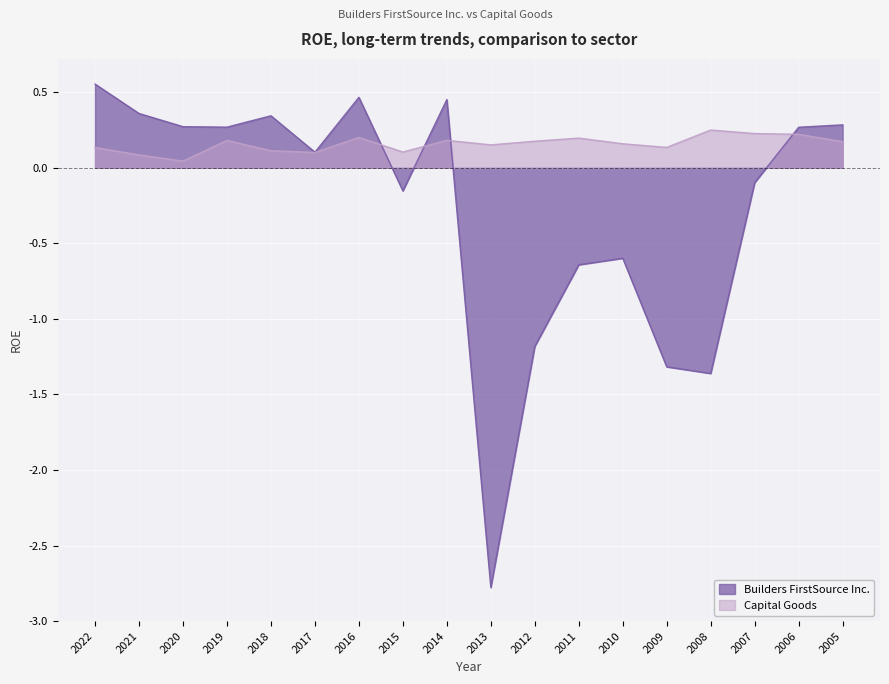

The Capital Goods series shows 0.2 at 2019. True or false?

True